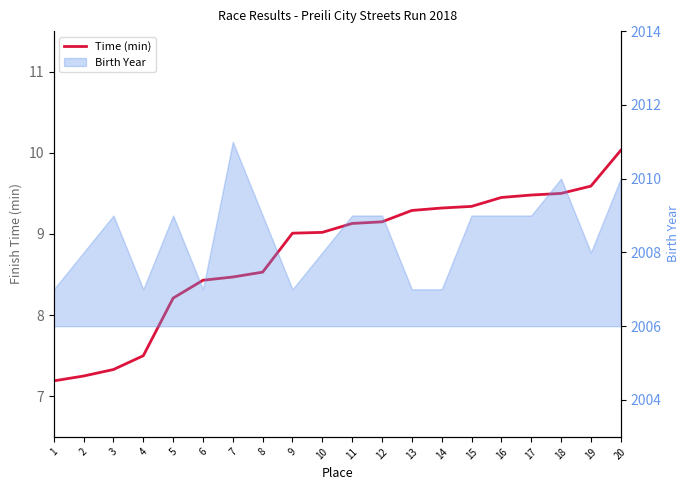

The chart shows a value of 3.7 at 12. True or false?

False